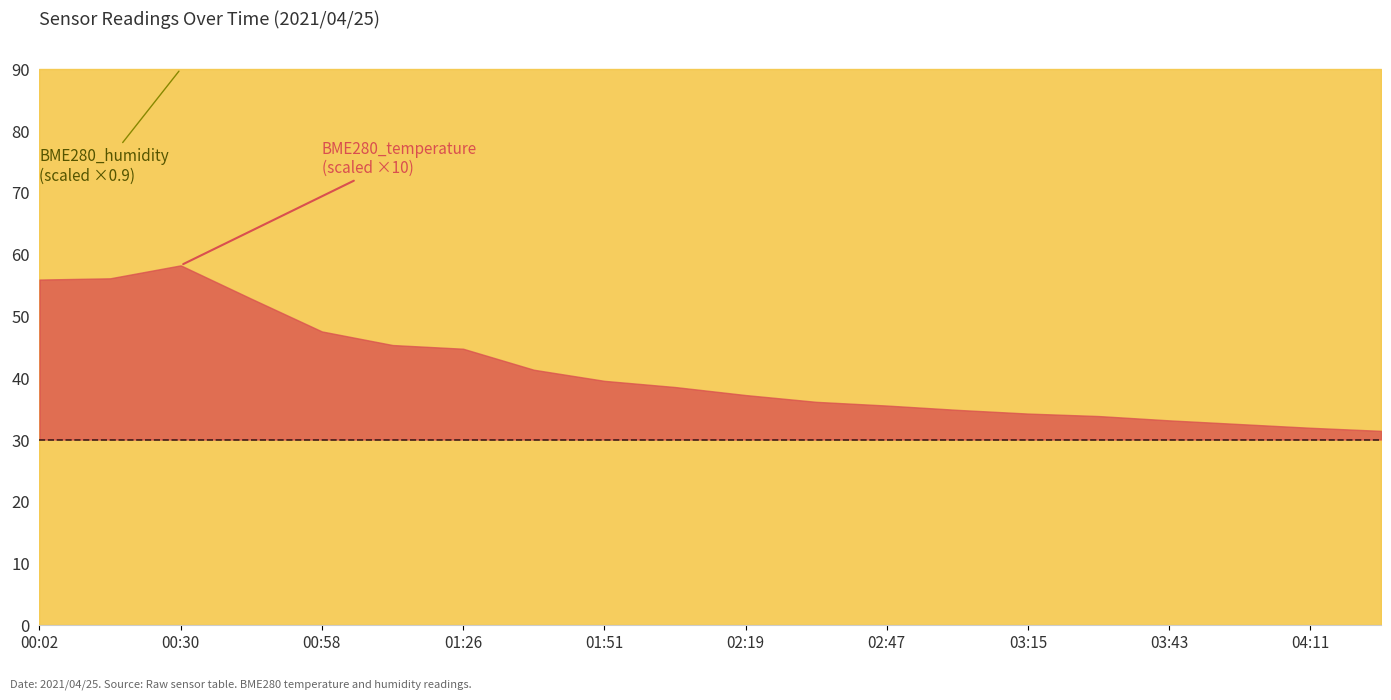

List the series in order of their peak value, highest first.

BME280_humidity, BME280_temperature